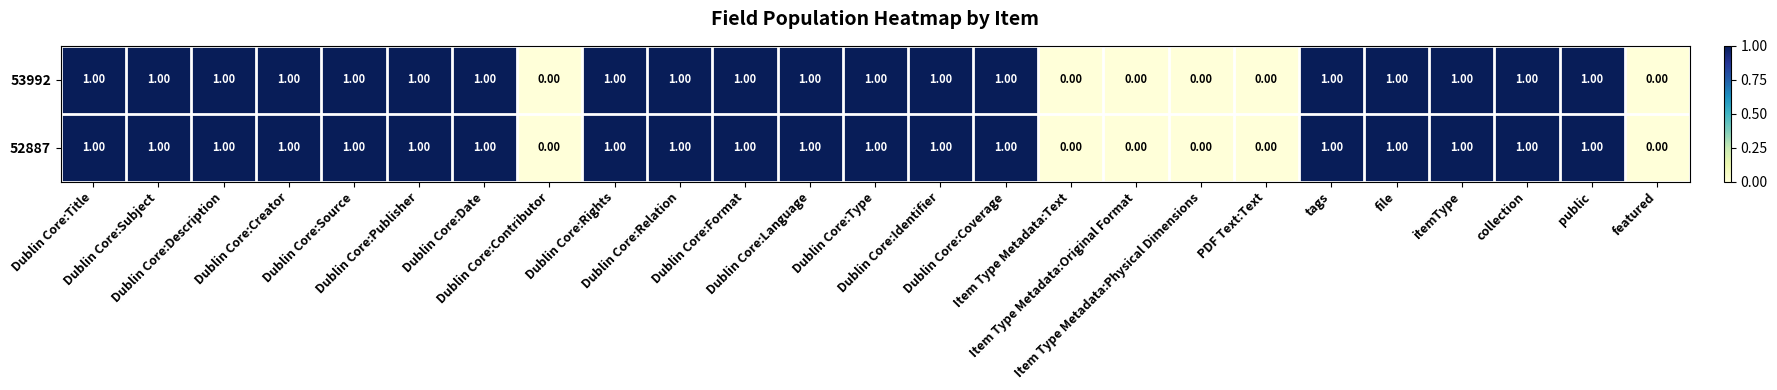

What is the sum of all 53992 values?

19